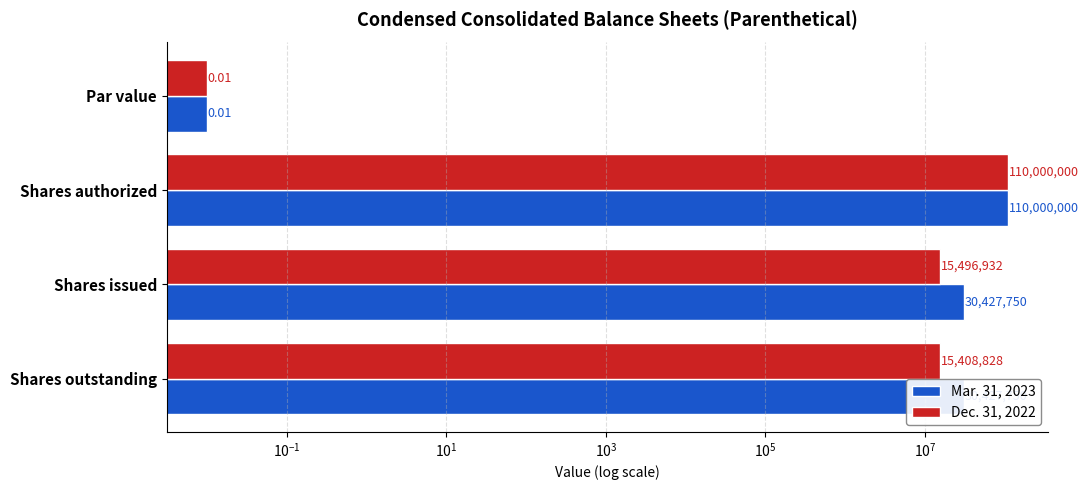

Are the bars horizontal?

Yes